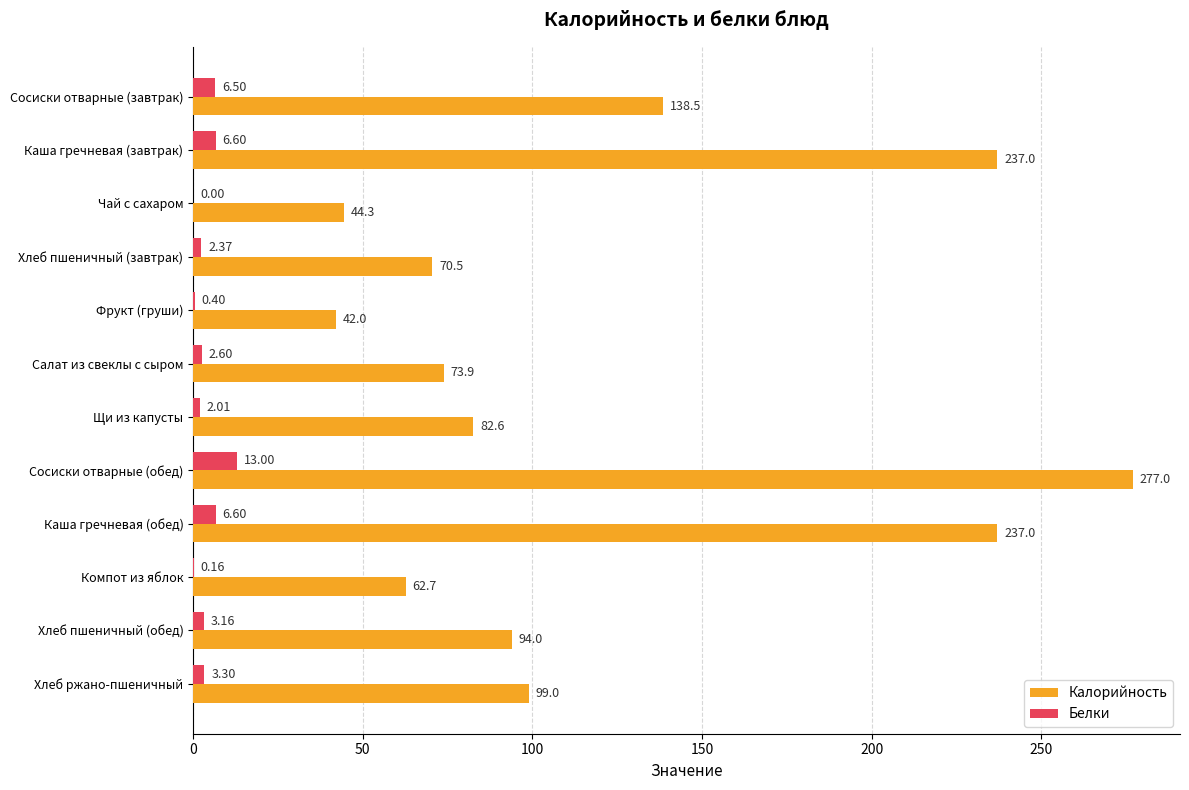

How many distinct data groups are displayed?

2